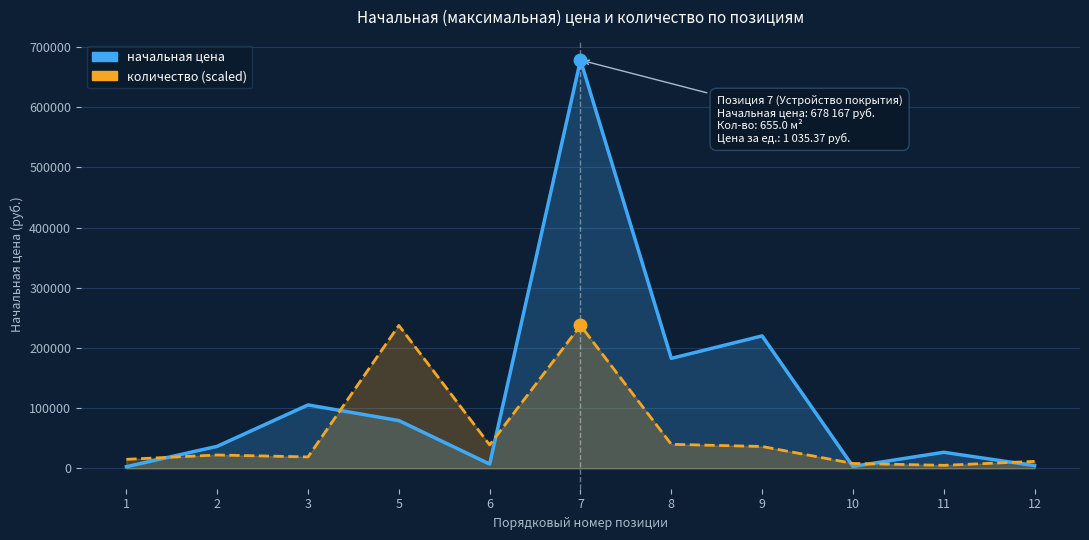

At which category is the sum across all series the highest?

7